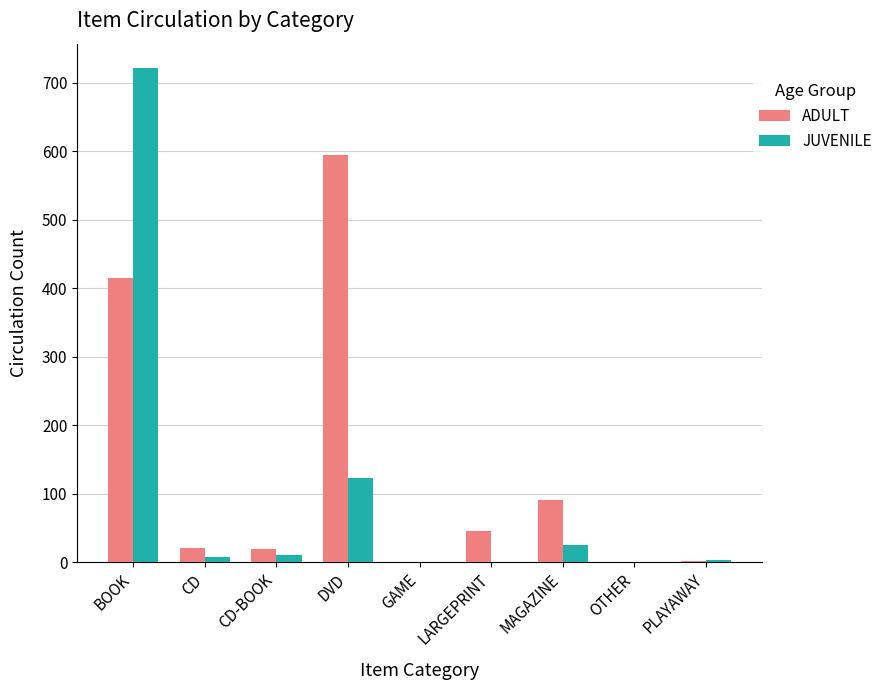

Are the bars horizontal?

No